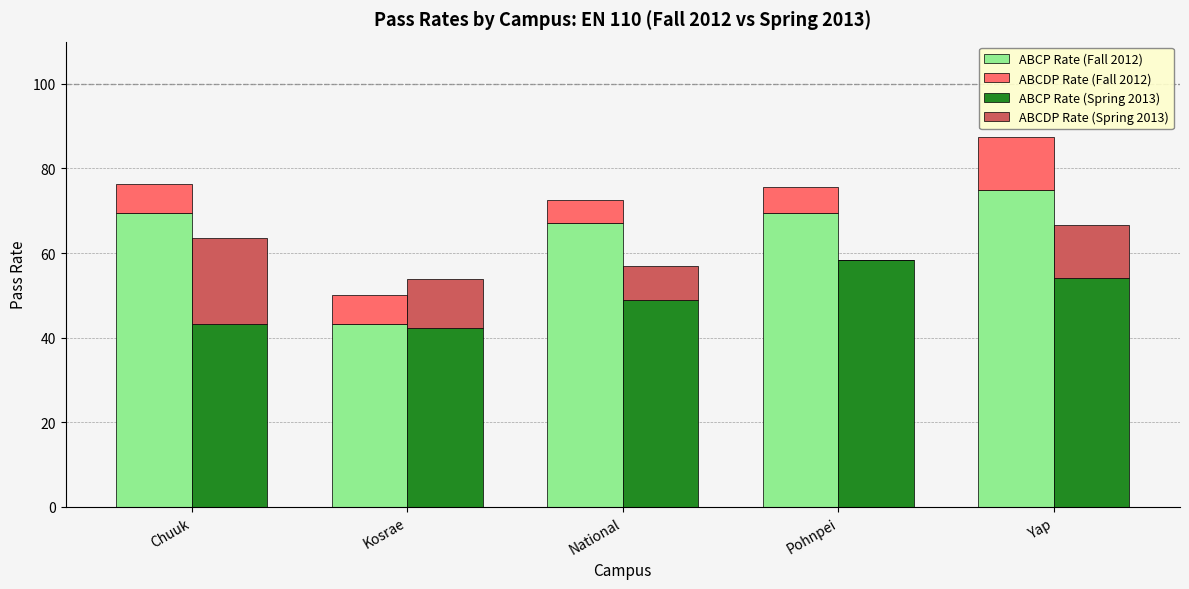

What is the value of the ABCP Rate (Fall 2012) bar at the 3rd from the left?

67.2